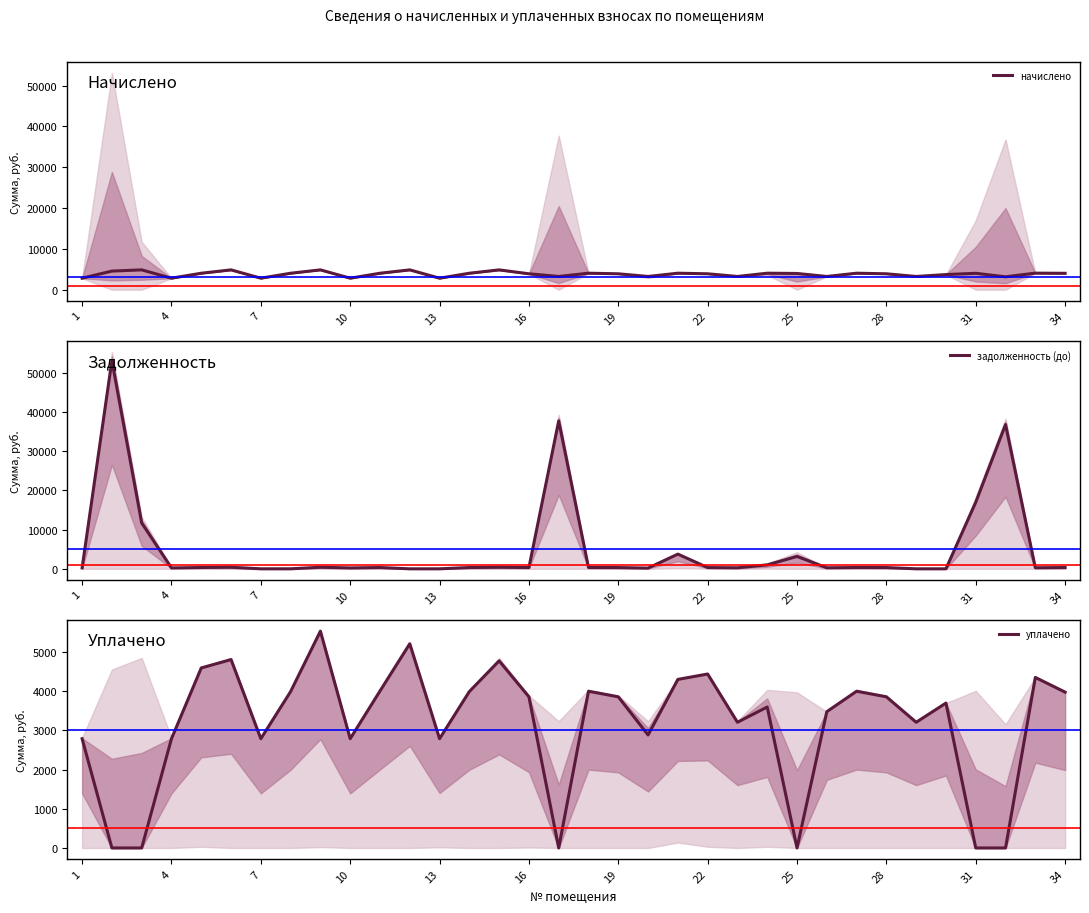

What is the label of the 17th point from the left?

17н